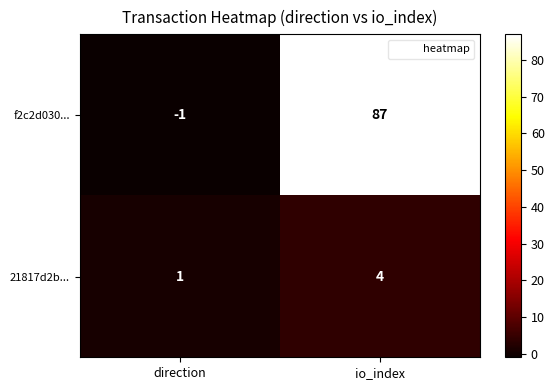

Where is 21817d2b... nearest to the value 2?

direction